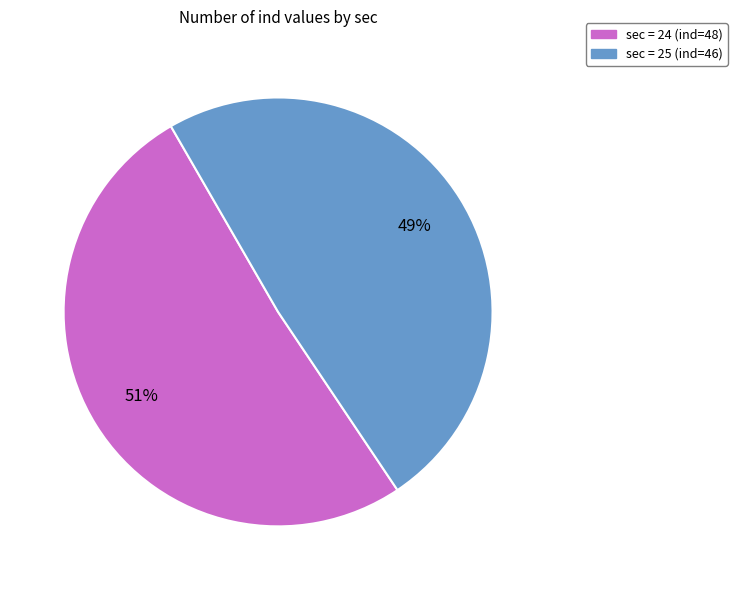

Does any single category account for the majority?

Yes